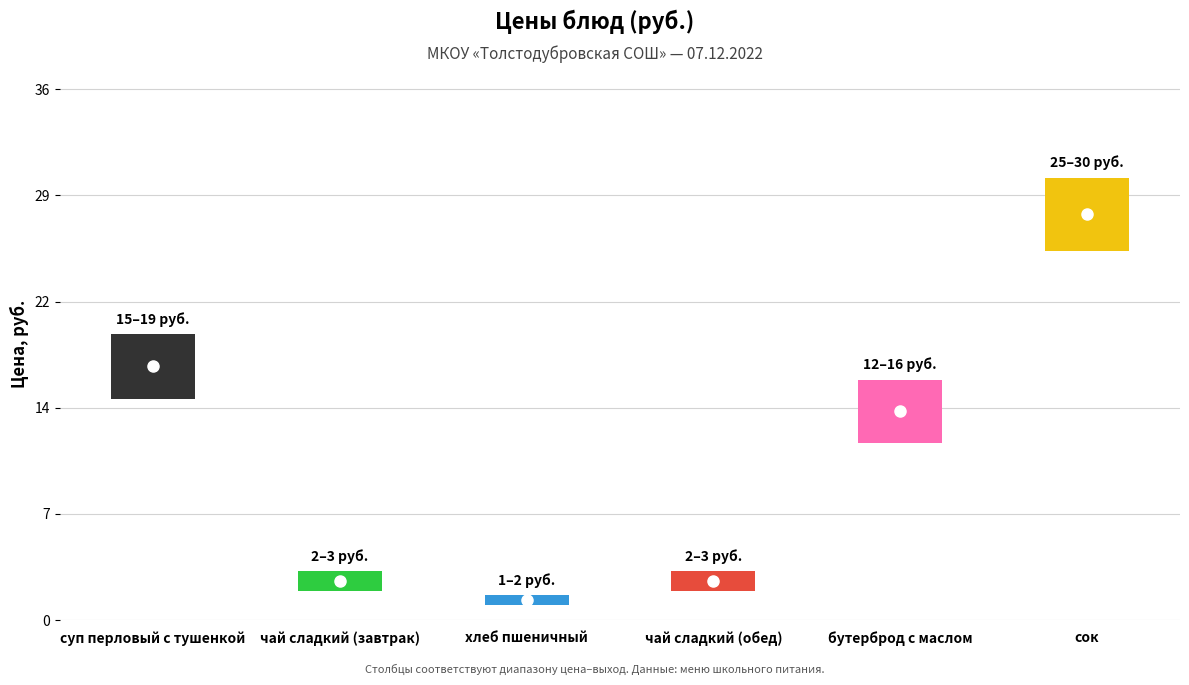

At which category does the chart reach its peak across all series?

сок